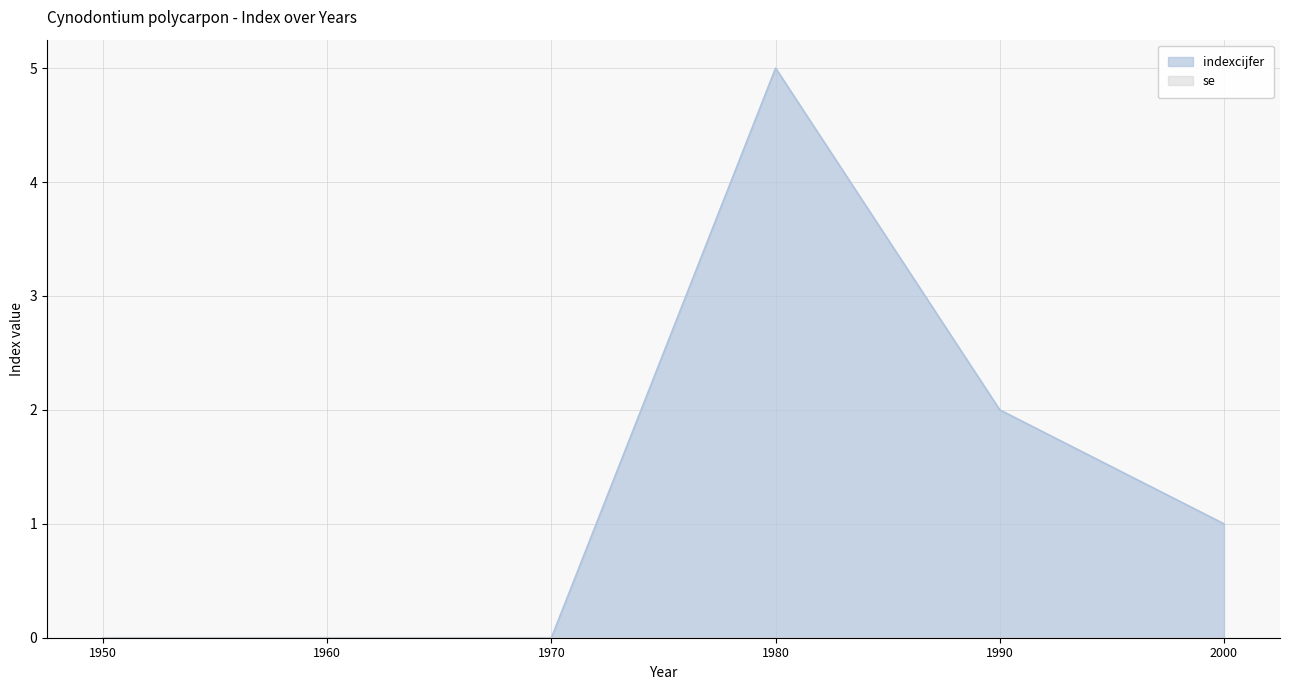

List the labels in order of value, largest first.

1980, 1990, 2000, 1950, 1960, 1970